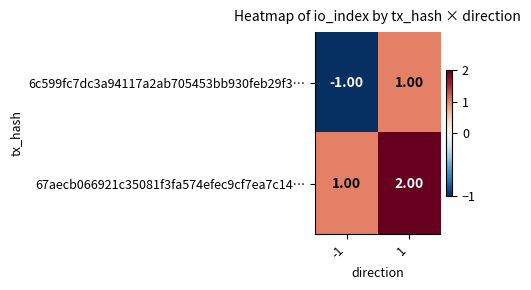

What is the total value across all series at 1?

3